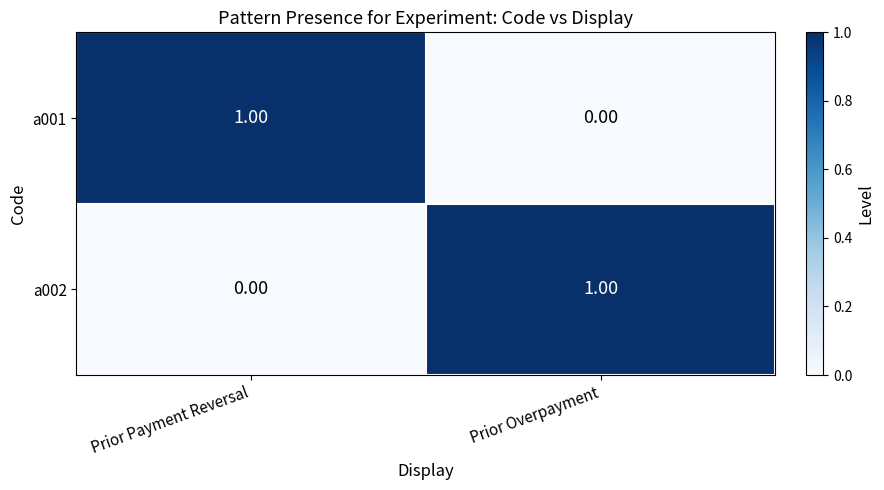

Which category has the lowest value in the a002 series?

Prior Payment Reversal